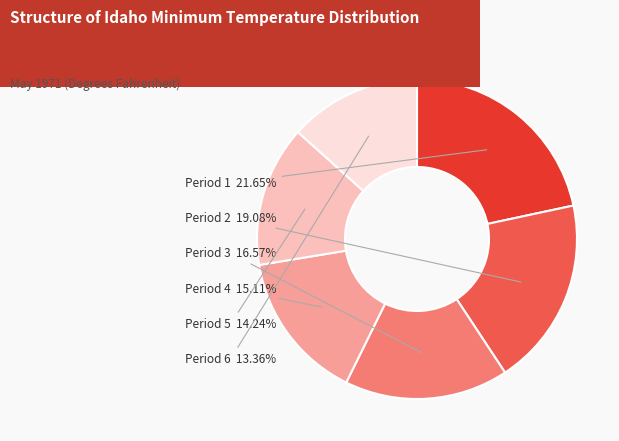

Is there any slice that represents more than half of the pie?

No